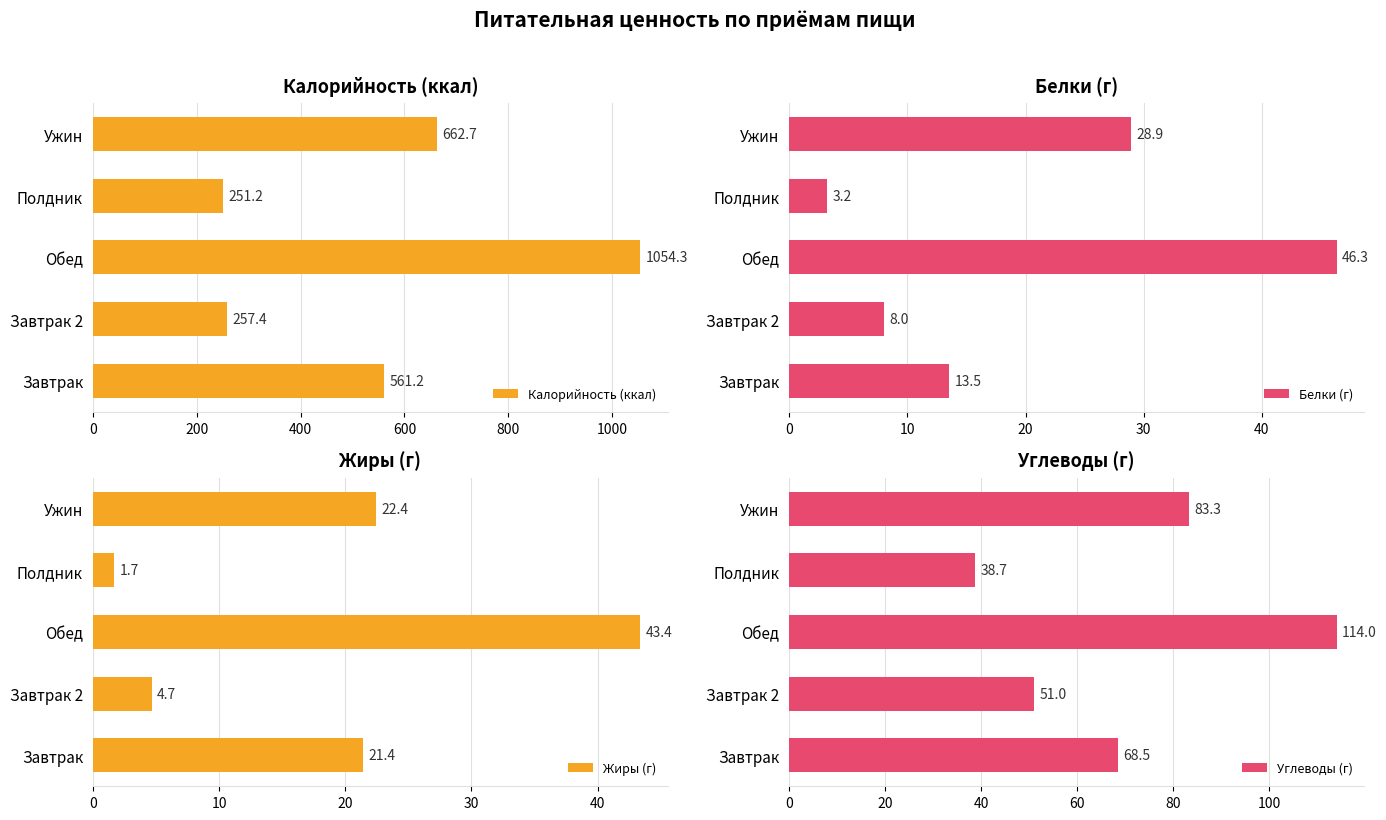

How many data points in Углеводы (г) are less than 68?

2